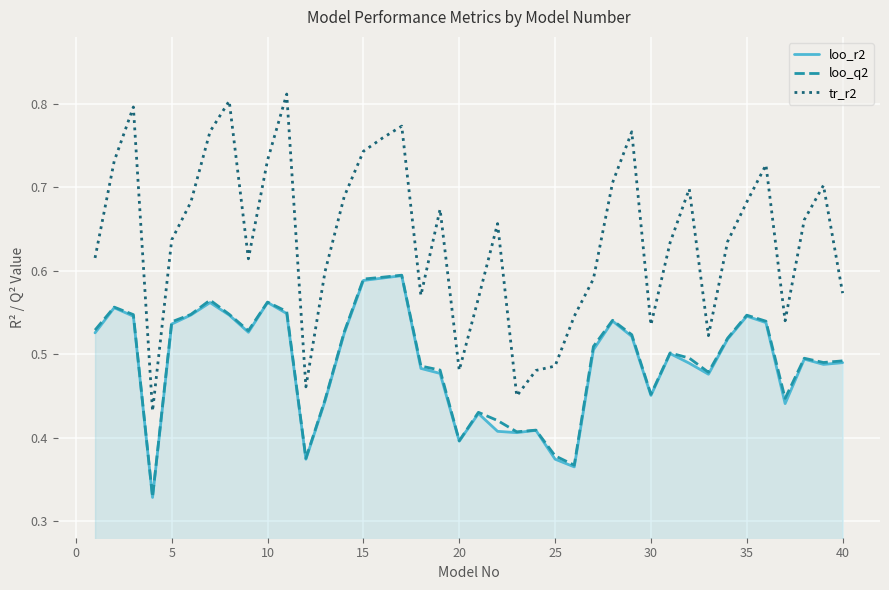

True or false: loo_r2 and tr_r2 intersect in this chart.

False